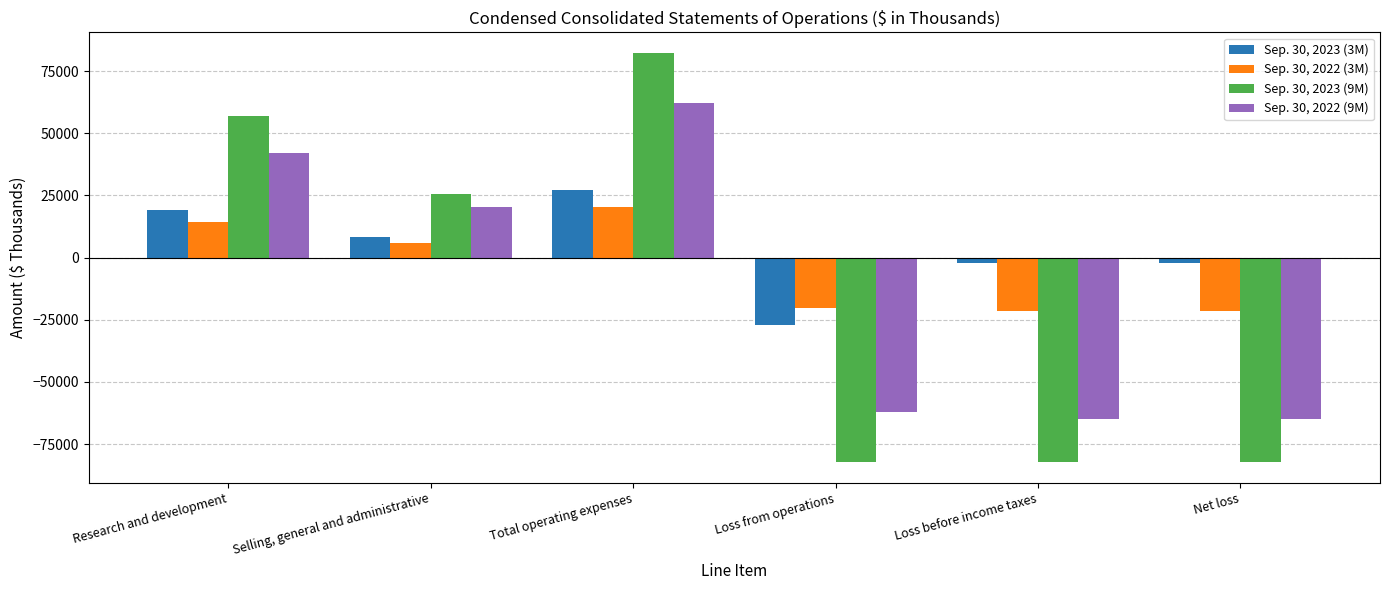

What is the label of the 2nd bar from the left?

Selling, general and administrative